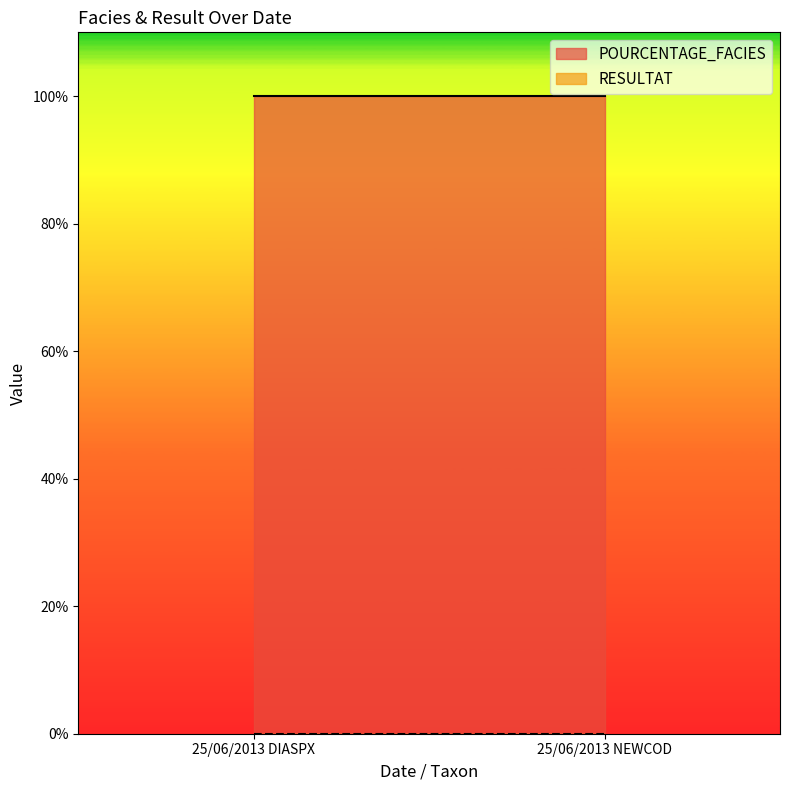

Between 25/06/2013 DIASPX and 25/06/2013 NEWCOD, which series saw the biggest shift?

POURCENTAGE_FACIES